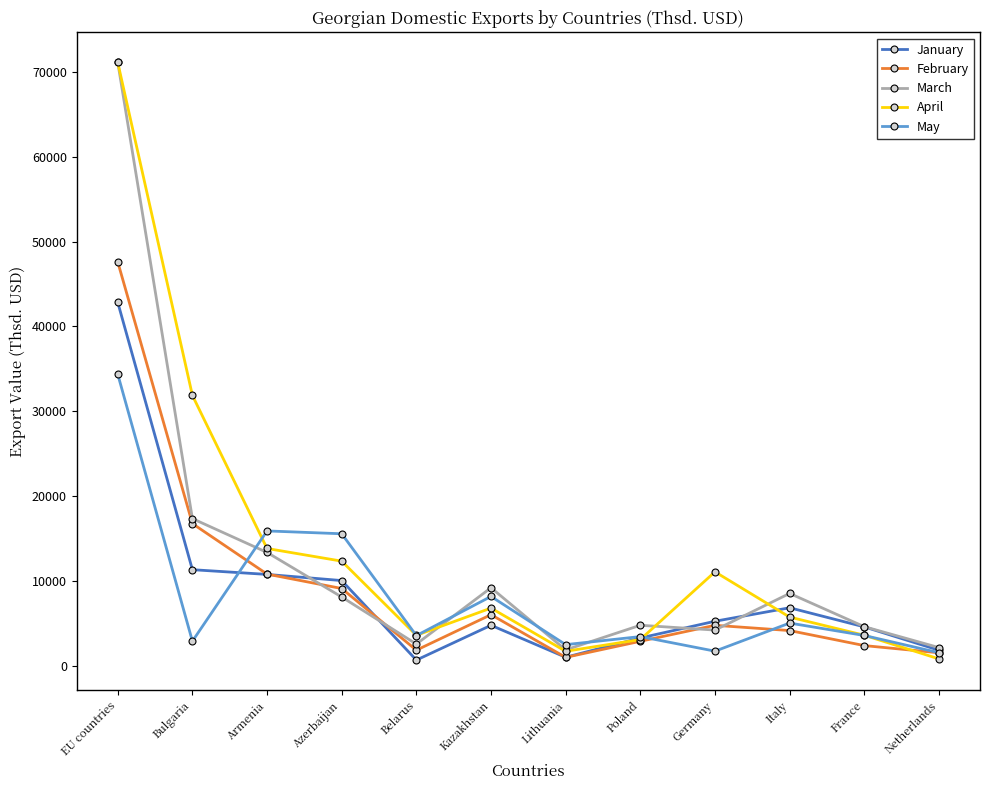

At which category is the sum across all series the highest?

EU countries